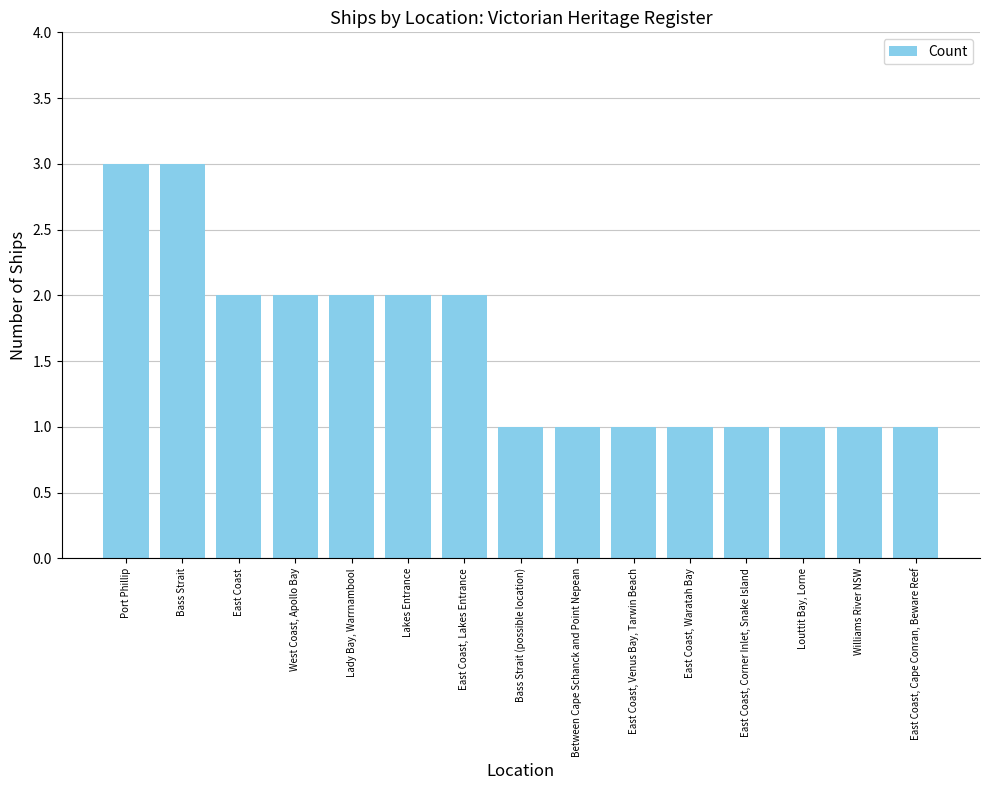

How many series are shown in this chart?

1